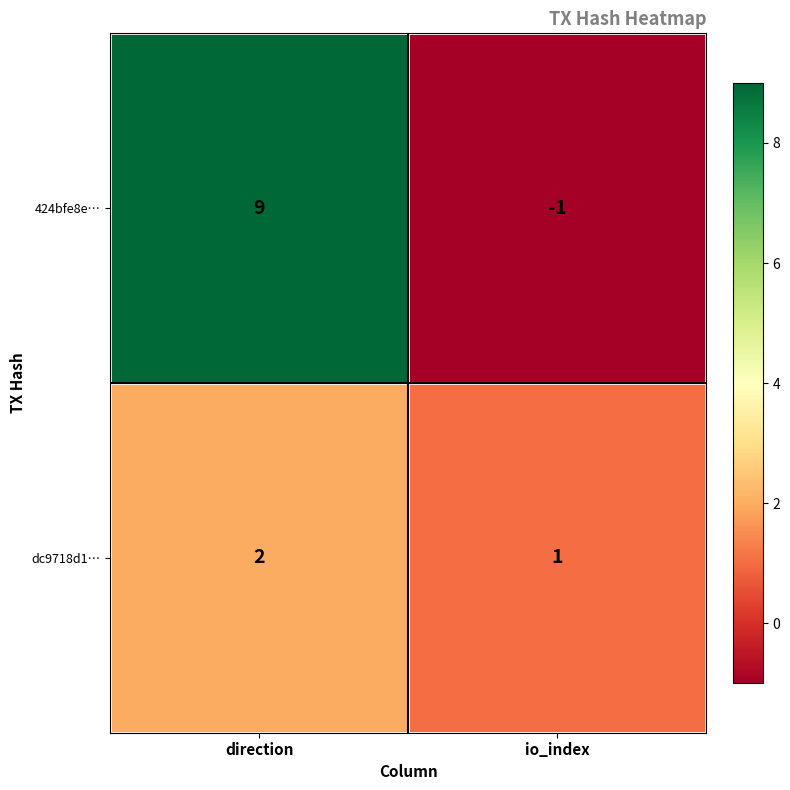

Reading right to left, what are all the values shown in this chart?

424bfe8e…: -1	9
dc9718d1…: 1	2